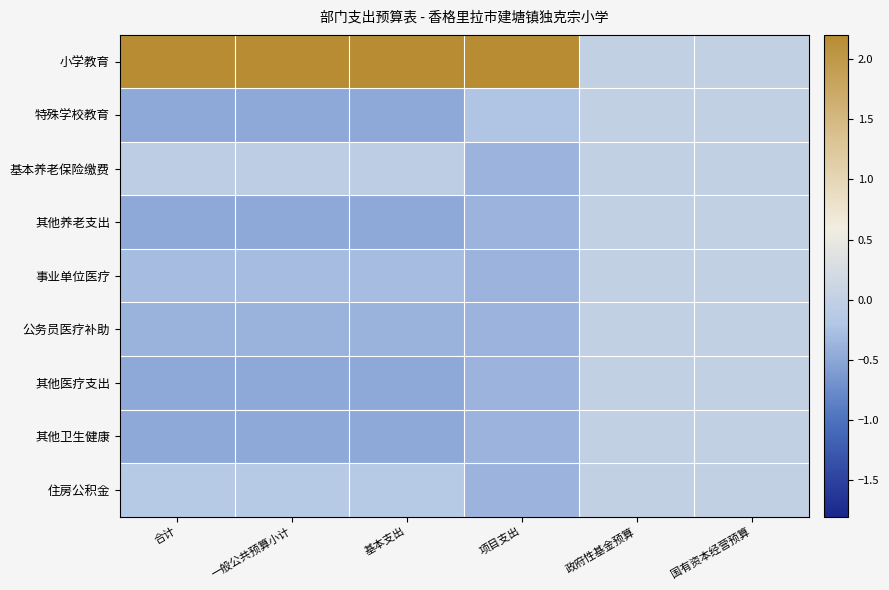

Rank the series at 国有资本经营预算 from lowest to highest value.

小学教育, 特殊学校教育, 基本养老保险缴费, 其他养老支出, 事业单位医疗, 公务员医疗补助, 其他医疗支出, 其他卫生健康, 住房公积金